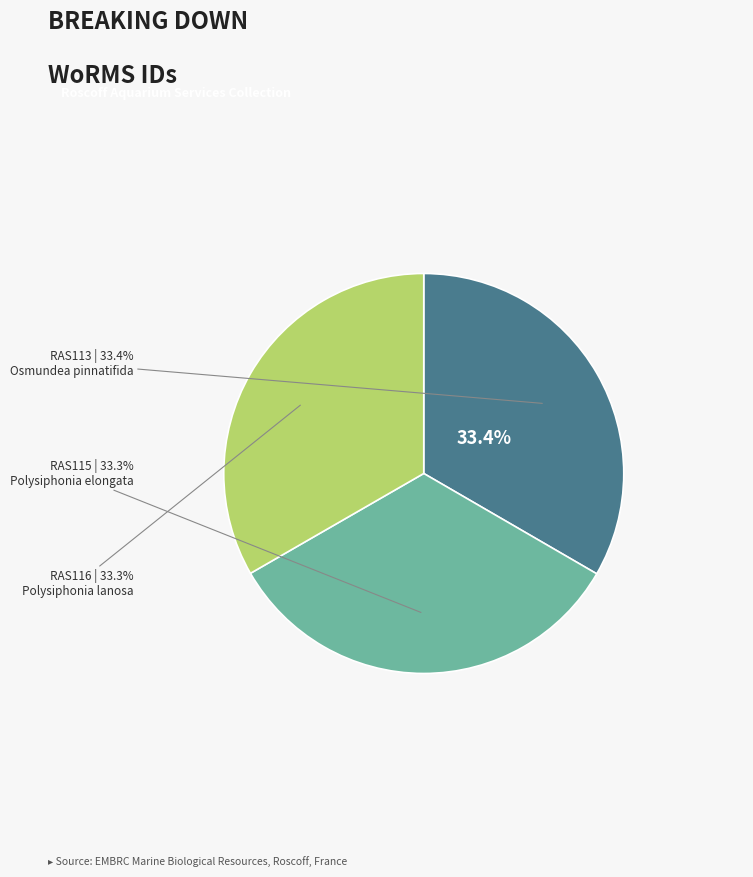

Does RAS113 represent more than half of the total?

No